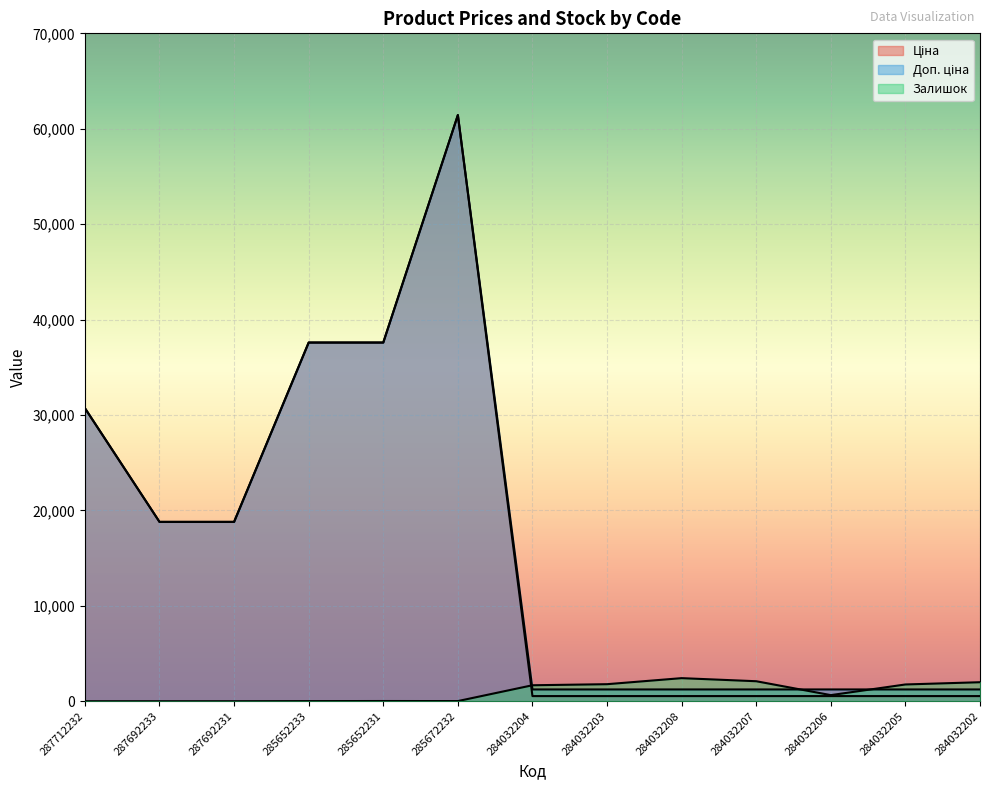

At which label does Ціна reach its minimum?

284032204